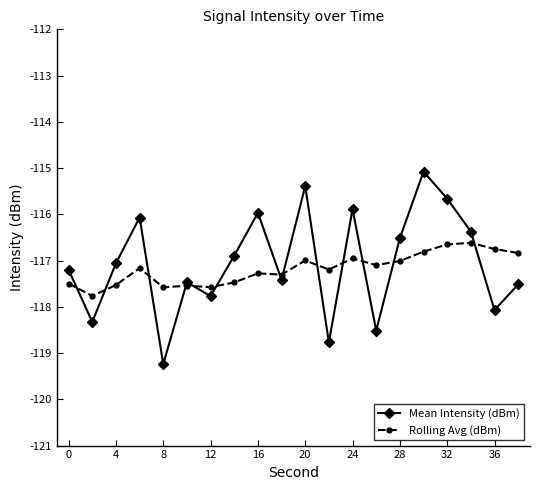

What is the smallest value displayed?

-119.2